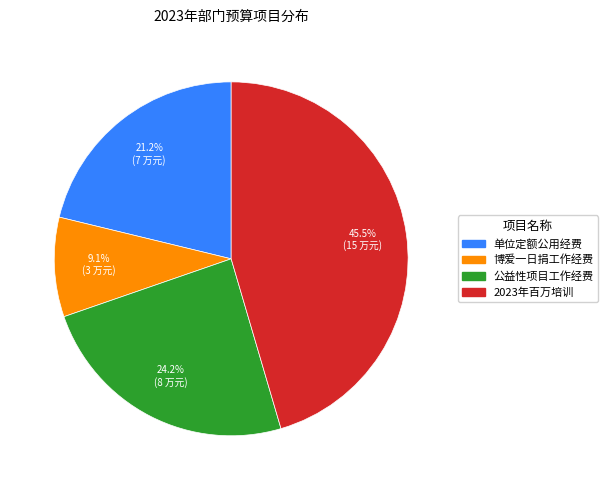

Which category has the biggest portion of the pie?

2023年百万培训